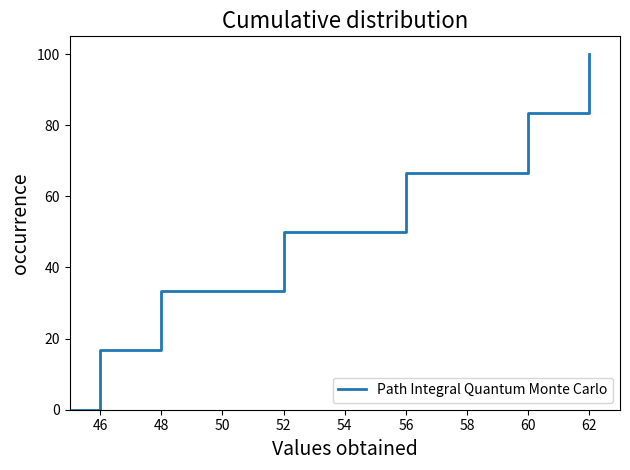

True or false: there are more than 0 points higher than both neighbors.

False